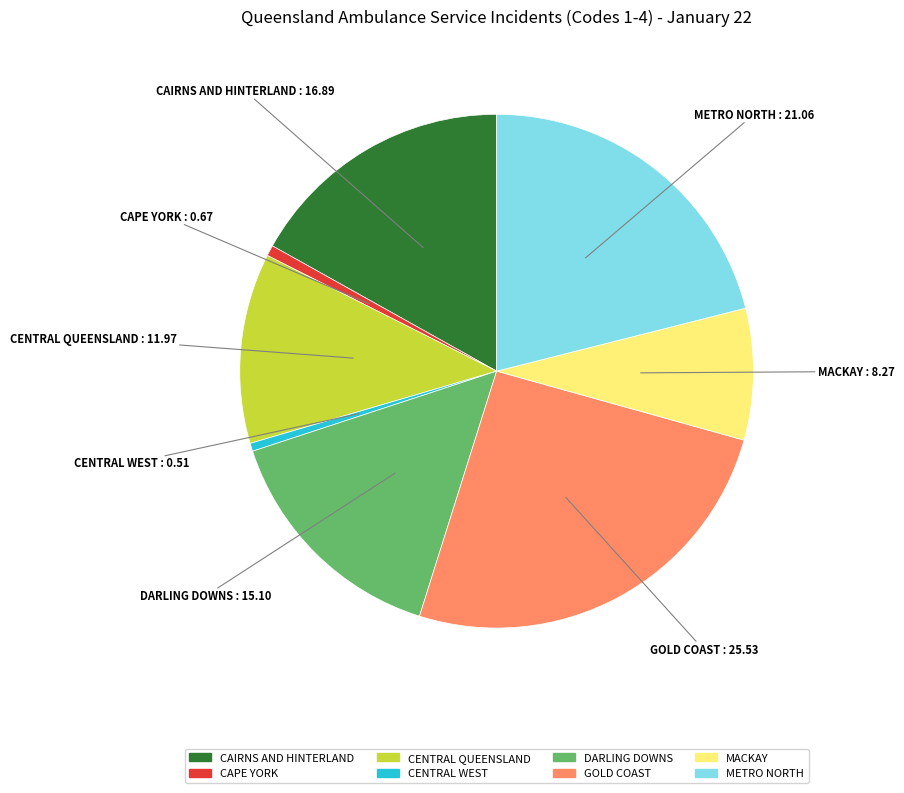

True or false: CAPE YORK accounts for 1% of the total.

True